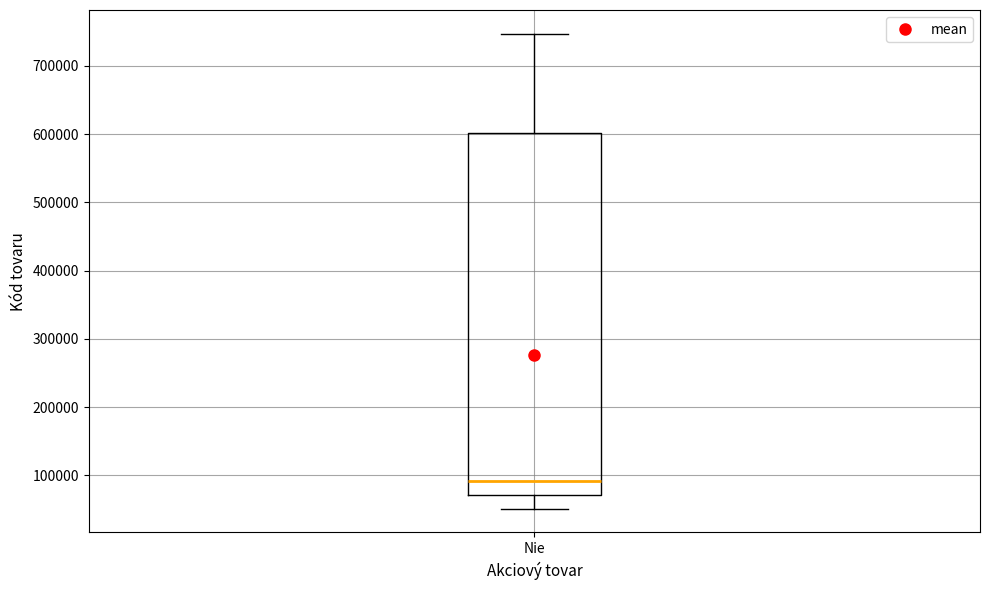

Read this box plot against the y-axis: the position of the median line, the range covered by the box, and the ends of both whiskers. The values are not printed on the chart, so give them approximately, as read against the axis.

median 90000, box 70000 to 600000, whiskers 50000 to 750000